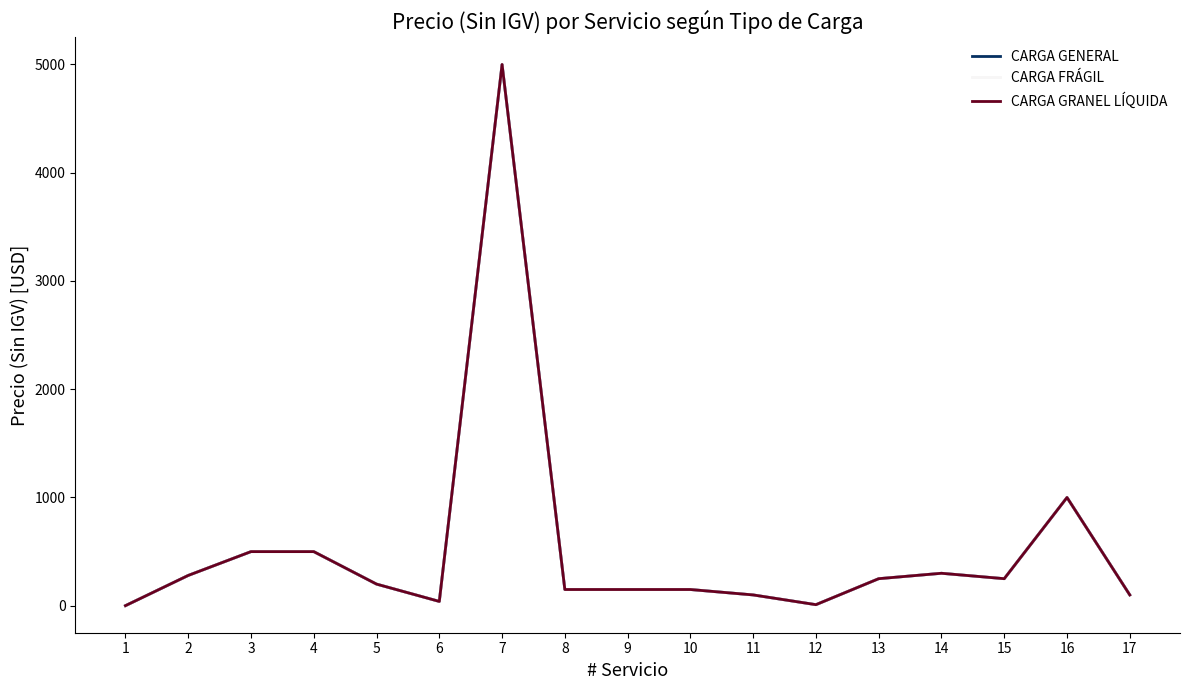

Which series has the largest total across all categories?

CARGA GENERAL